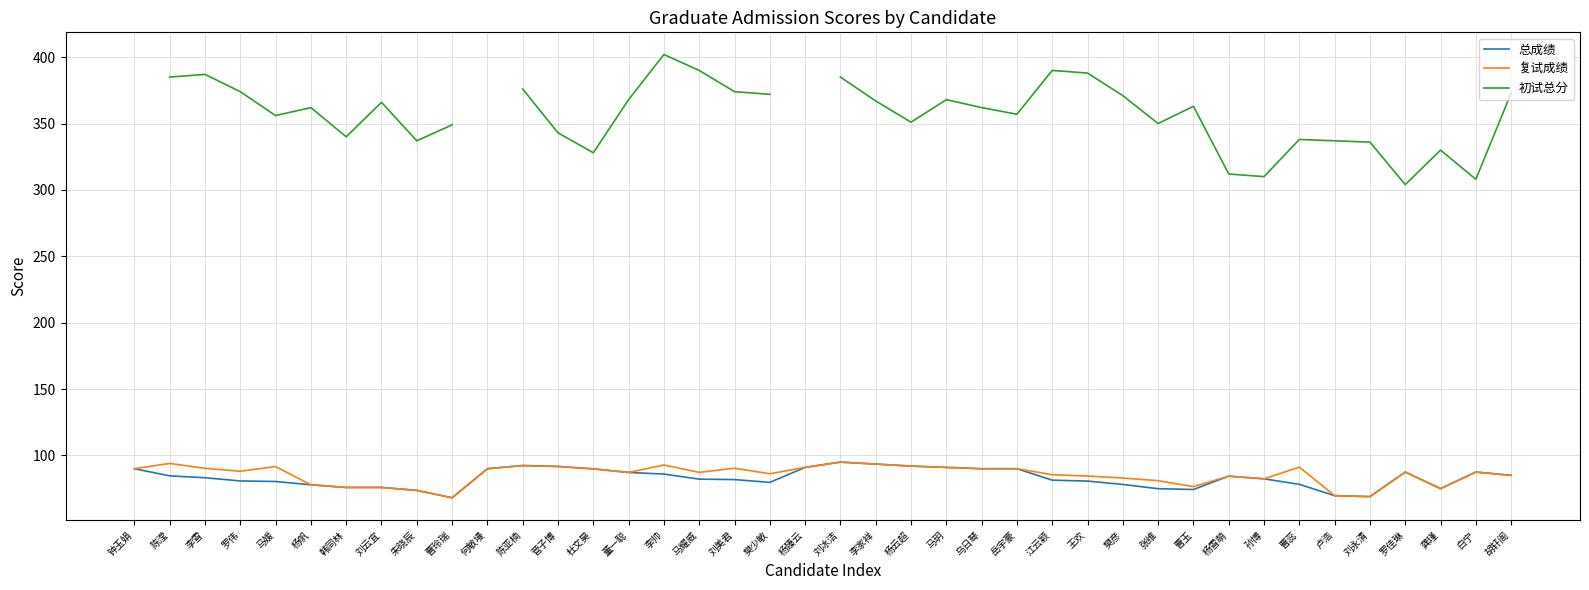

What is the total value across all series at 李家祥?

554.0